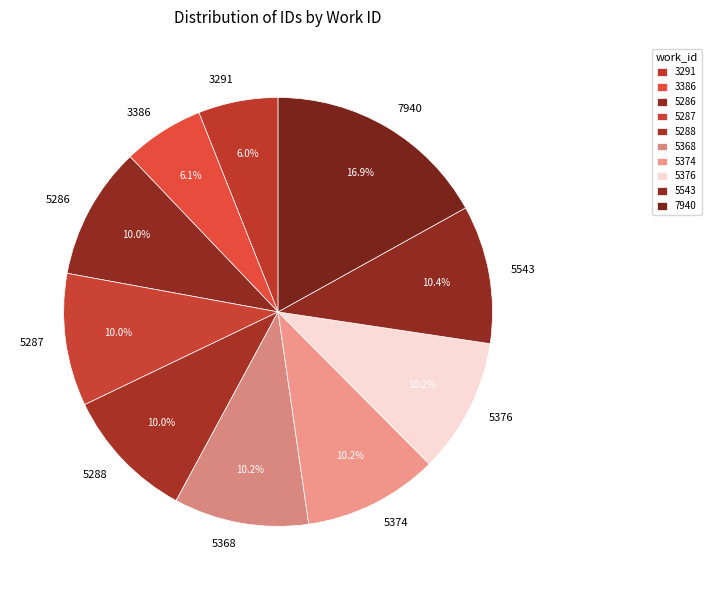

Do 5368 and 7940 together represent more than half of the pie?

No